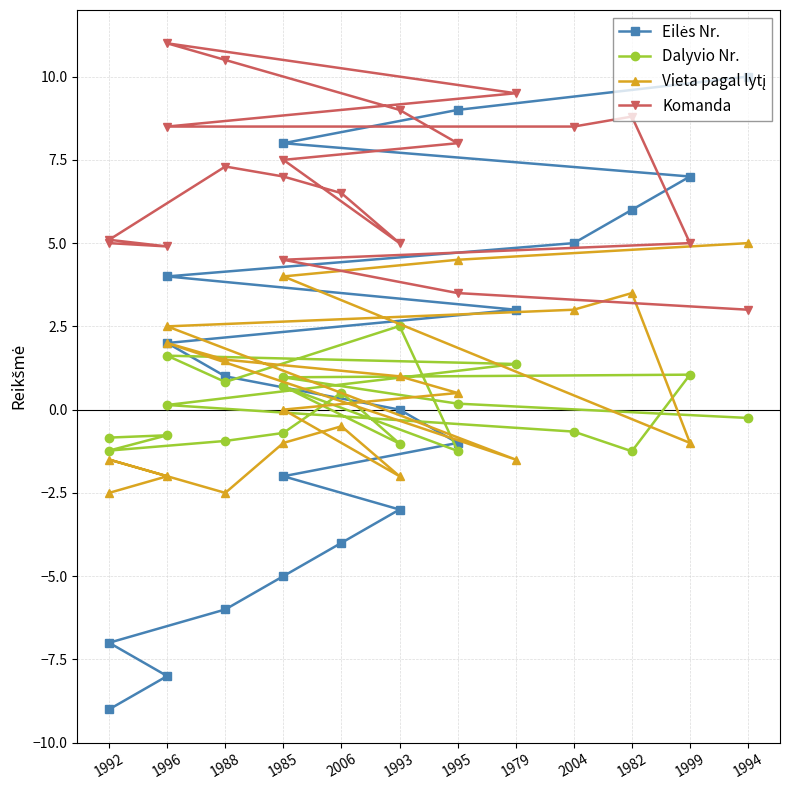

What are all the series names shown in the legend?

Eilės Nr., Dalyvio Nr., Vieta pagal lytį, Komanda